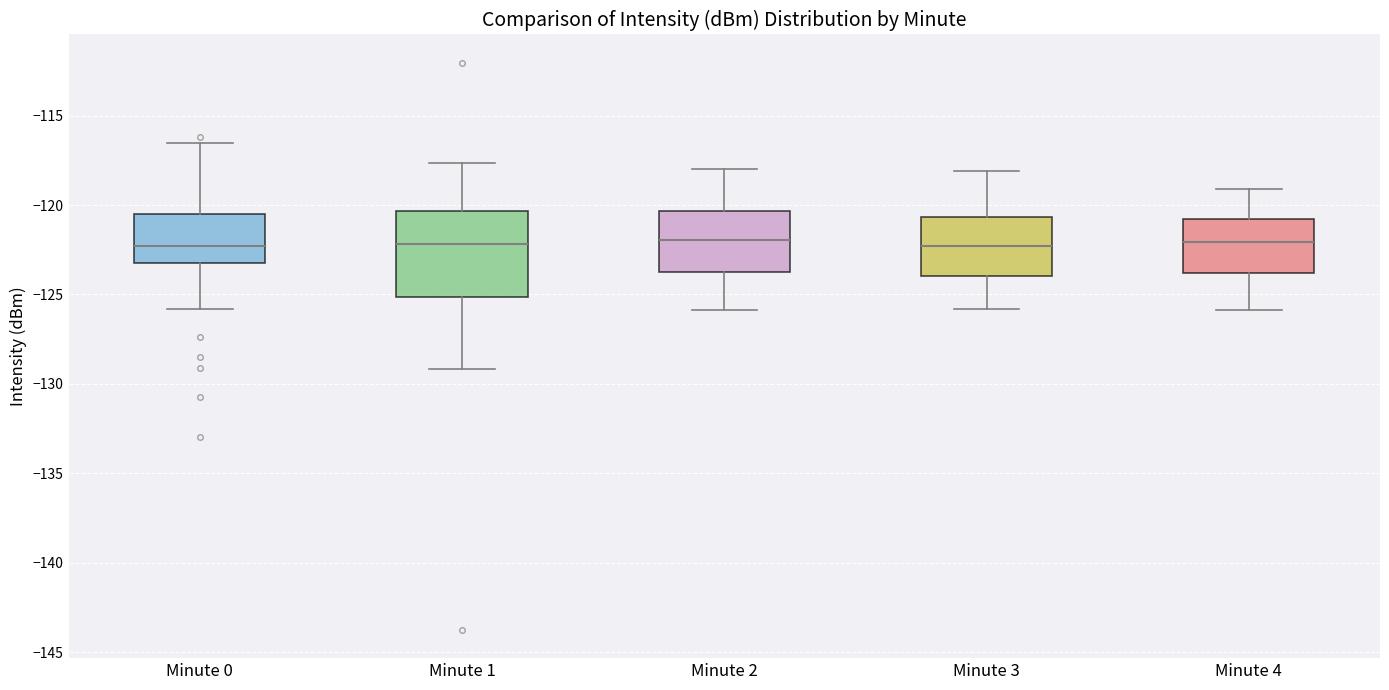

Reading left to right, read every box against the y-axis: the position of its median line, the range the box covers, and the ends of its whiskers. The values are not printed on the chart, so give them approximately, as read against the axis.

Minute 0: median -122.5, box -123.0 to -120.5, whiskers -126.0 to -116.5
Minute 1: median -122.0, box -125.0 to -120.5, whiskers -129.0 to -117.5
Minute 2: median -122.0, box -123.5 to -120.5, whiskers -126.0 to -118.0
Minute 3: median -122.5, box -124.0 to -120.5, whiskers -126.0 to -118.0
Minute 4: median -122.0, box -124.0 to -121.0, whiskers -126.0 to -119.0